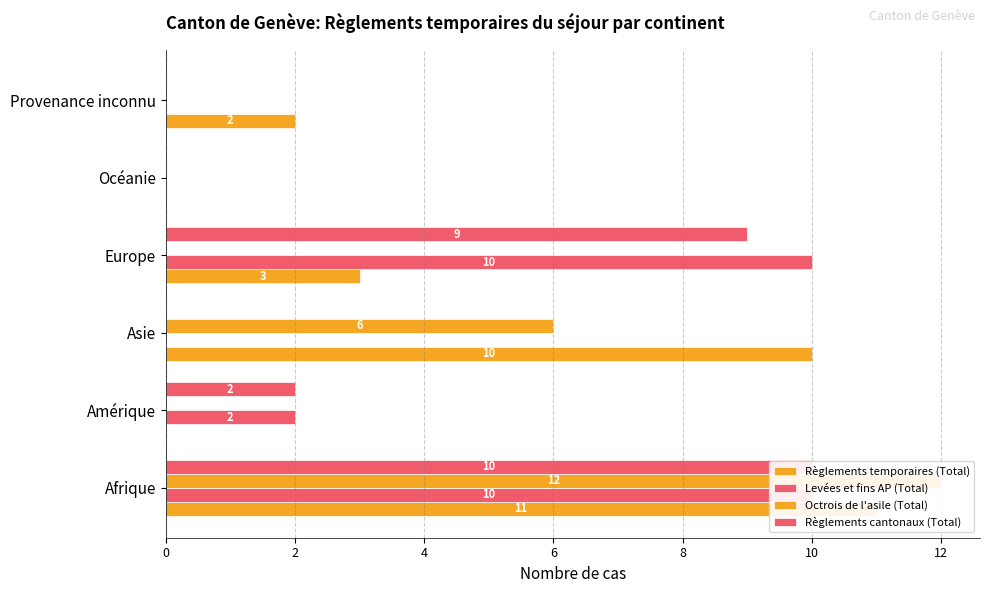

How many positive values does the Règlements cantonaux (Total) series have?

3